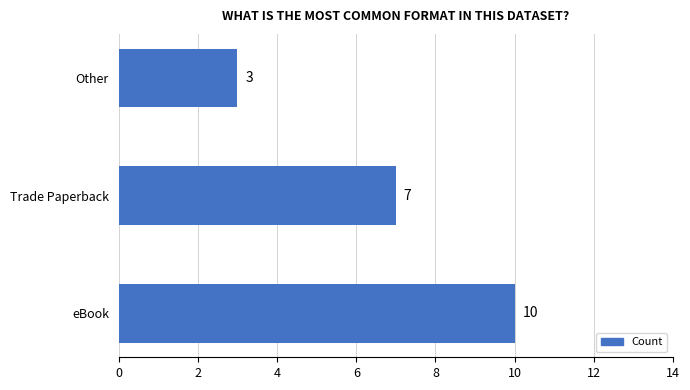

List the labels in order of value, smallest first.

Other, Trade Paperback, eBook